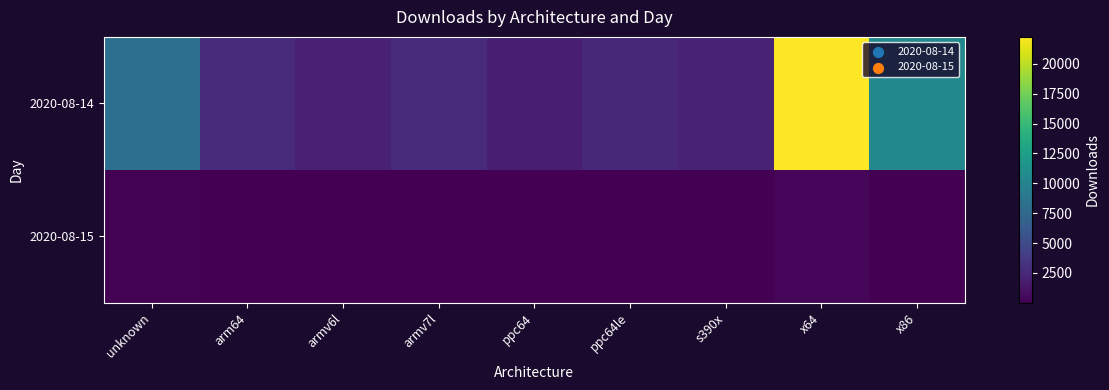

How many distinct data groups are displayed?

2